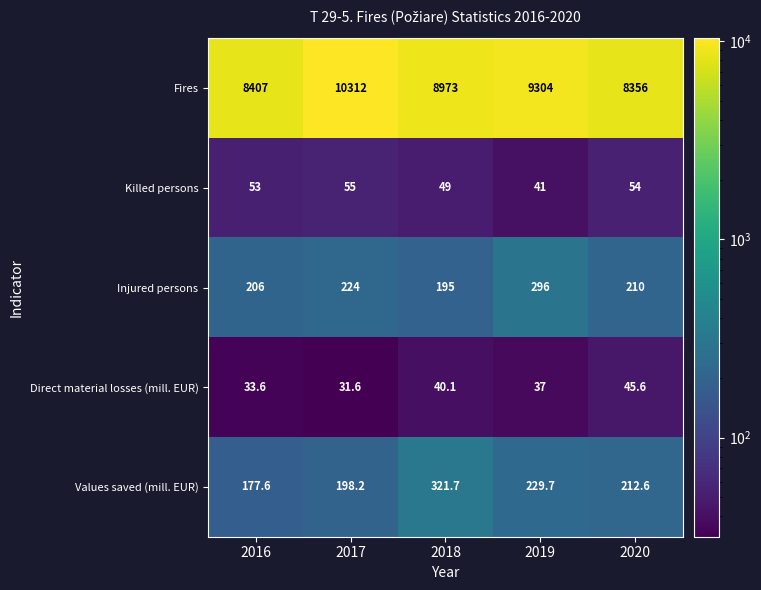

The Injured persons series shows 195.0 at 2018. True or false?

True